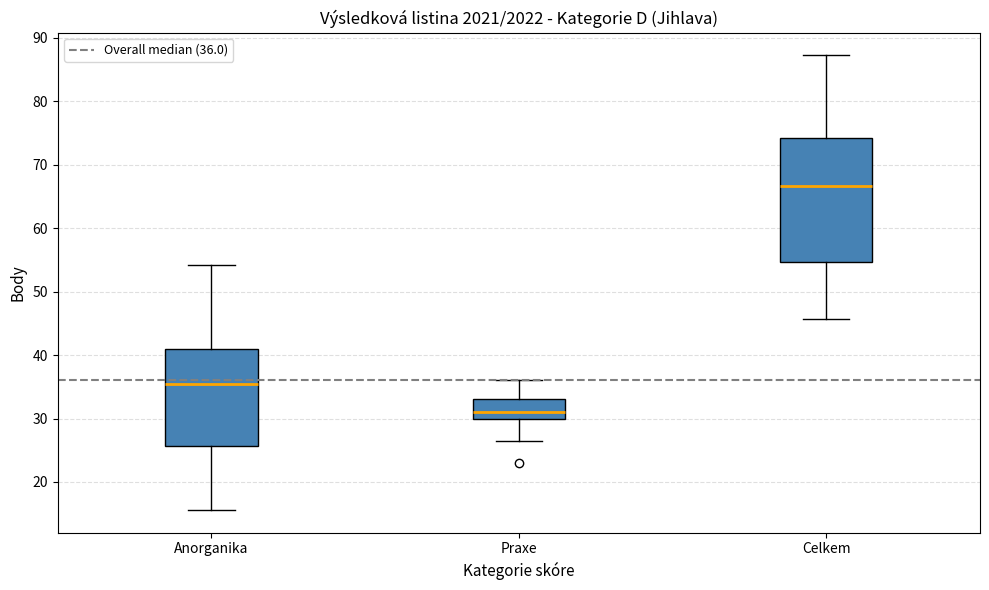

Which box has the highest median line?

Celkem